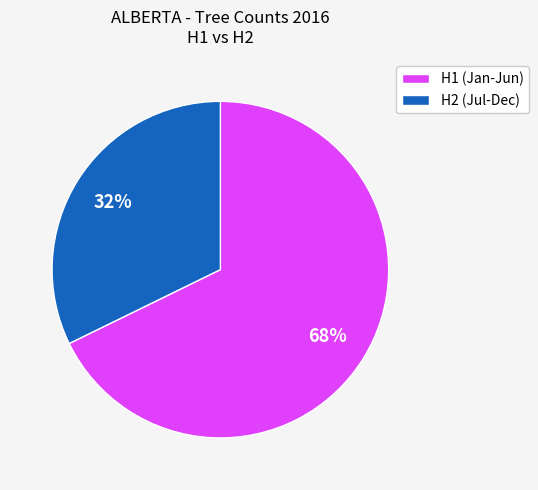

Between H2 (Jul-Dec) and H1 (Jan-Jun), which is larger?

H1 (Jan-Jun)